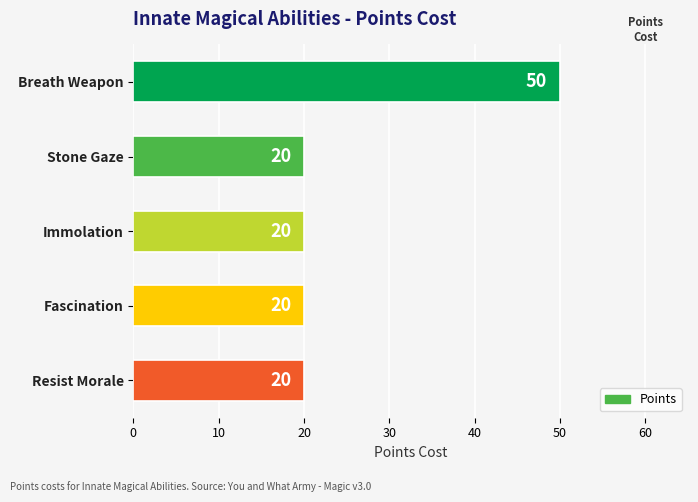

True or false: the data shows 30 at Immolation.

False